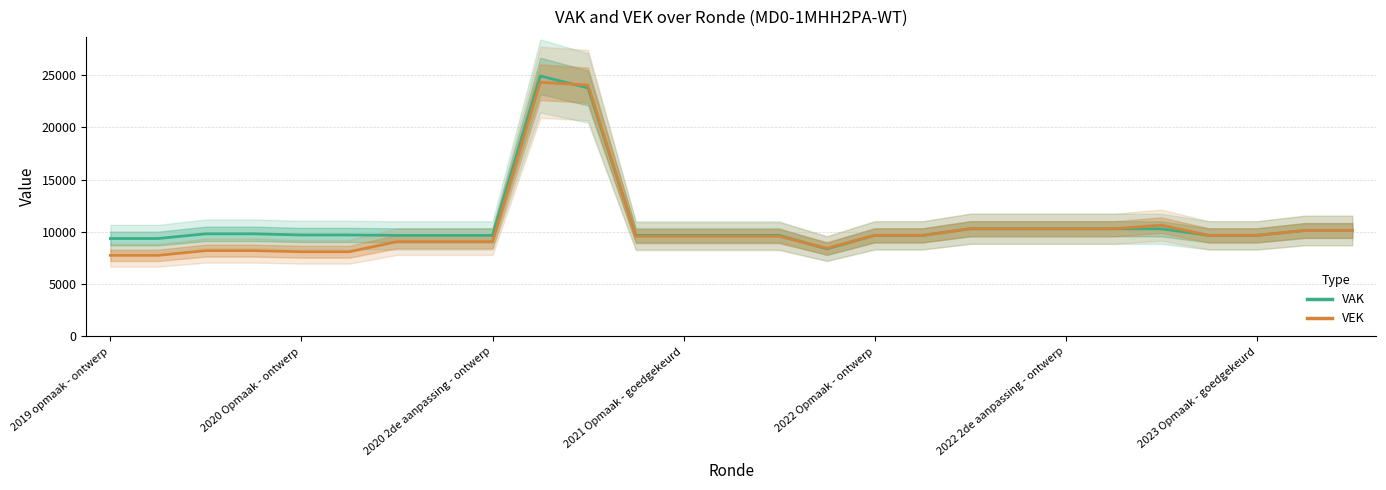

How many lines are shown in the chart?

2